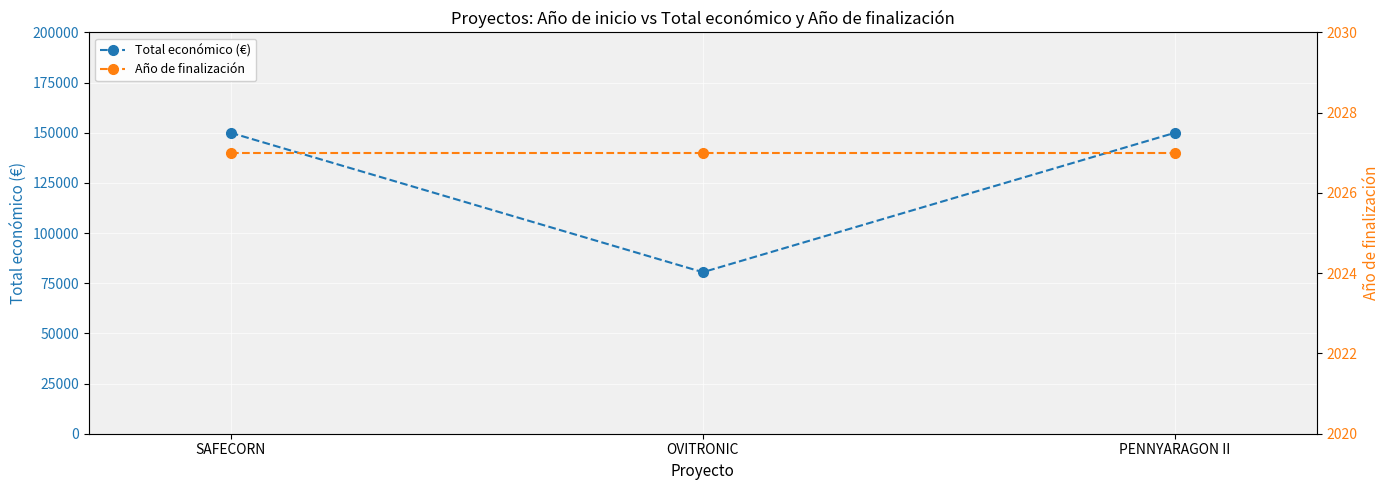

Is it true that Año de finalización equals 3293 at SAFECORN?

False